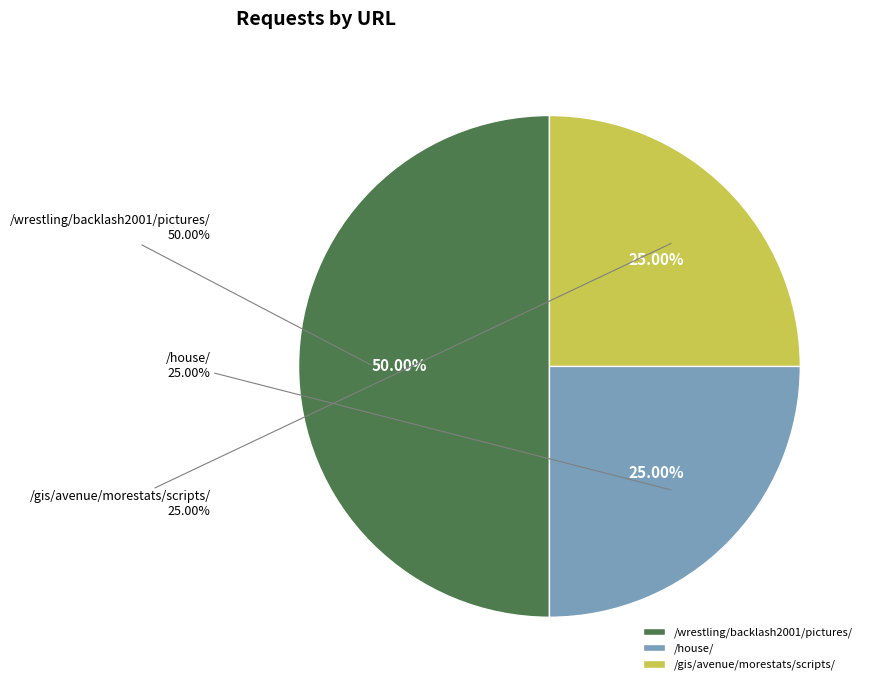

To the nearest percent, what is the combined percentage of /gis/avenue/morestats/scripts/ and /house/?

50%